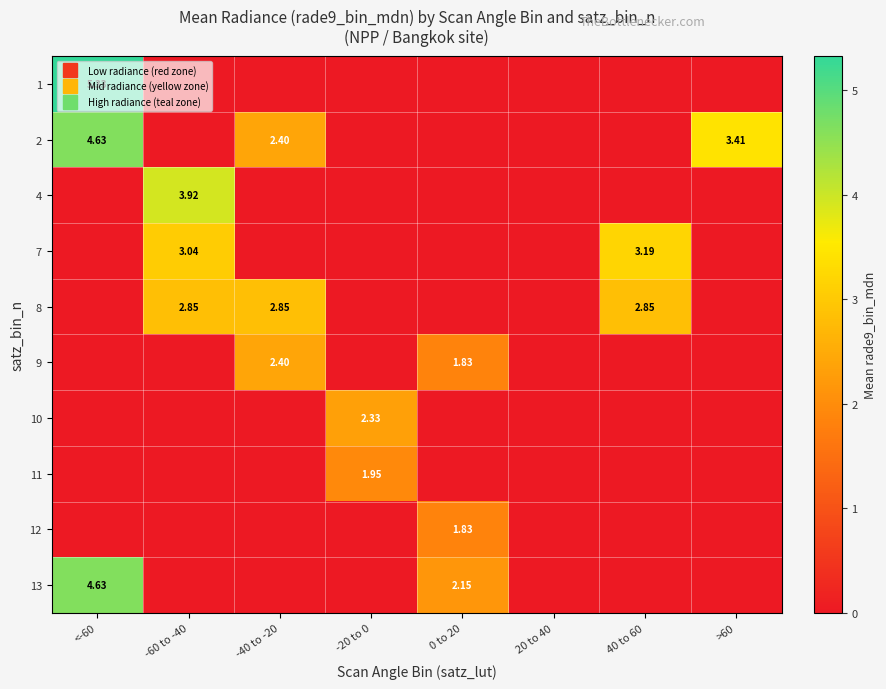

The value of 9 at -40 to -20 is 2.4. True or false?

True